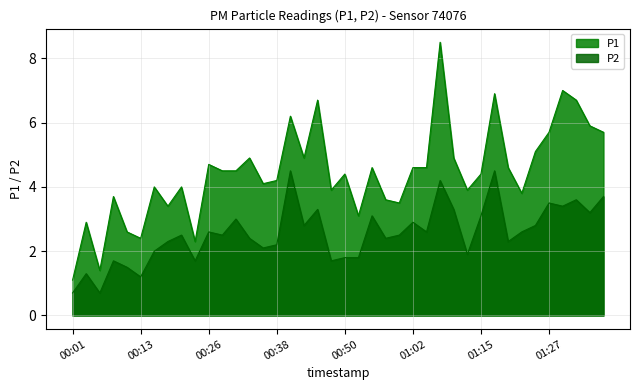

Read the P1 value at 01:36.

5.7